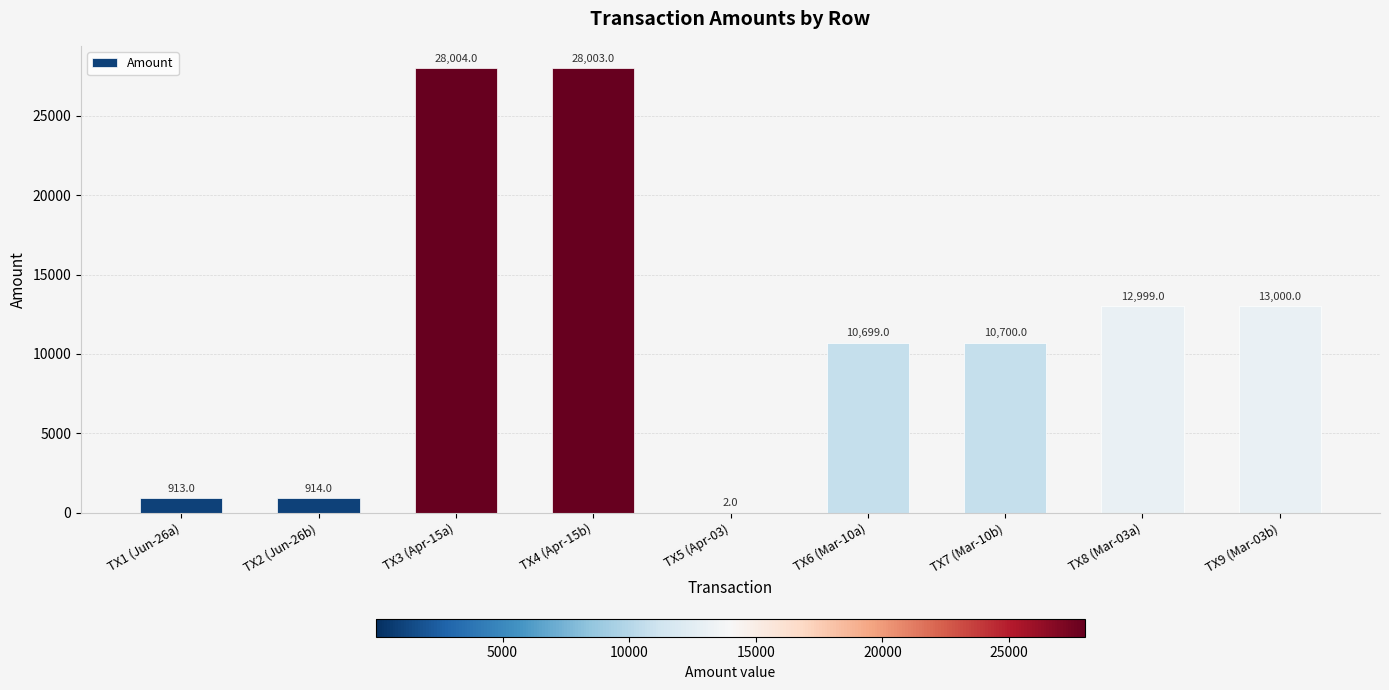

What is the maximum value shown in the chart?

28004